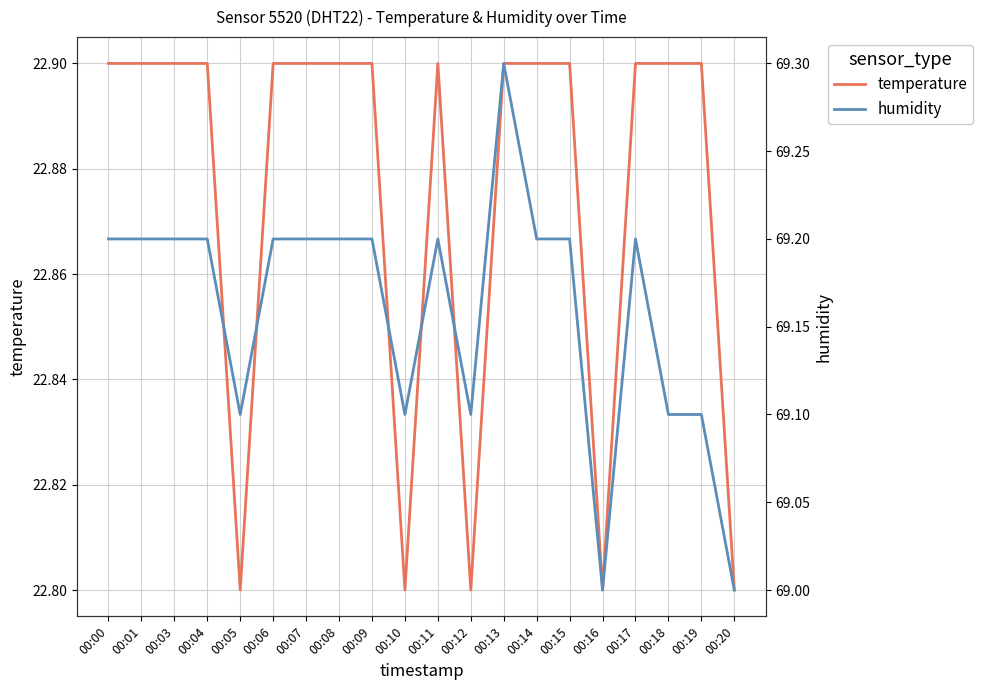

What is the maximum value for humidity?

69.3